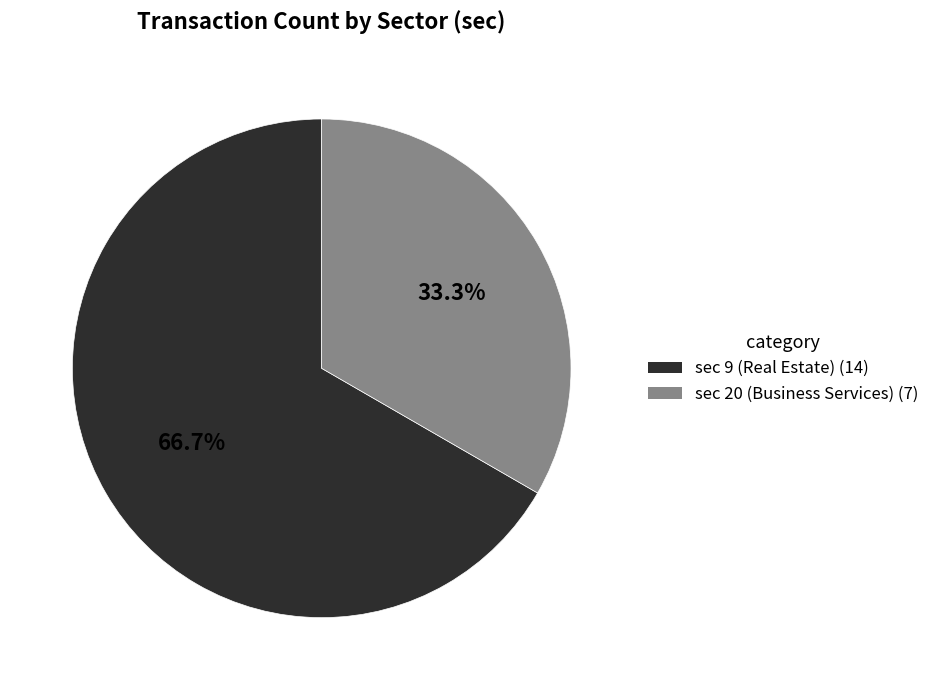

Between sec 20 (Business Services) and sec 9 (Real Estate), which is larger?

sec 9 (Real Estate)